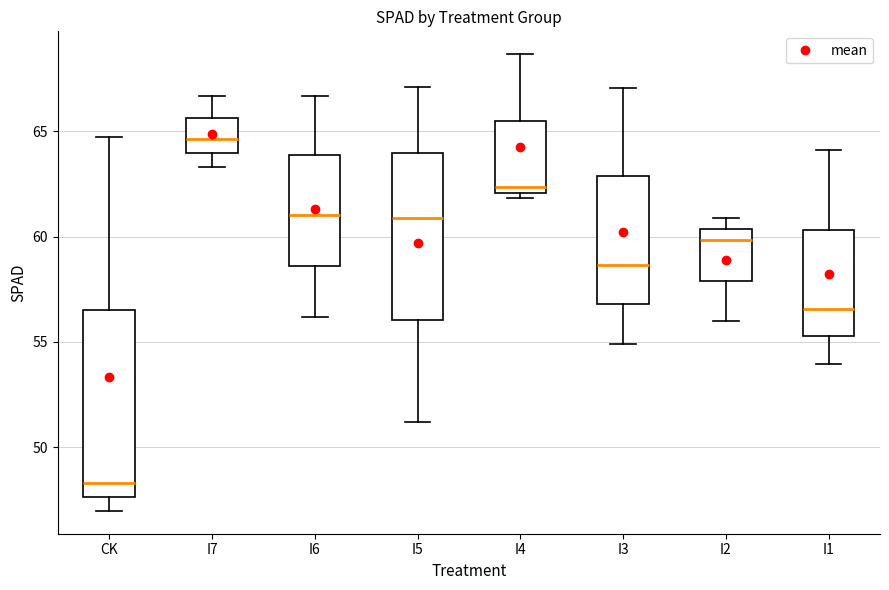

Reading left to right, transcribe this box plot: for each box, give where its median line is, the range the box spans, and where its two whiskers end, as read against the y-axis. The values are not printed on the chart, so give them approximately, as read against the axis.

CK: median 48.5, box 47.5 to 56.5, whiskers 47.0 to 64.5
I7: median 64.5, box 64.0 to 65.5, whiskers 63.5 to 66.5
I6: median 61.0, box 58.5 to 64.0, whiskers 56.0 to 66.5
I5: median 61.0, box 56.0 to 64.0, whiskers 51.0 to 67.0
I4: median 62.5, box 62.0 to 65.5, whiskers 62.0 (just below the box's lower edge) to 68.5
I3: median 58.5, box 57.0 to 63.0, whiskers 55.0 to 67.0
I2: median 60.0, box 58.0 to 60.5, whiskers 56.0 to 61.0
I1: median 56.5, box 55.5 to 60.5, whiskers 54.0 to 64.0